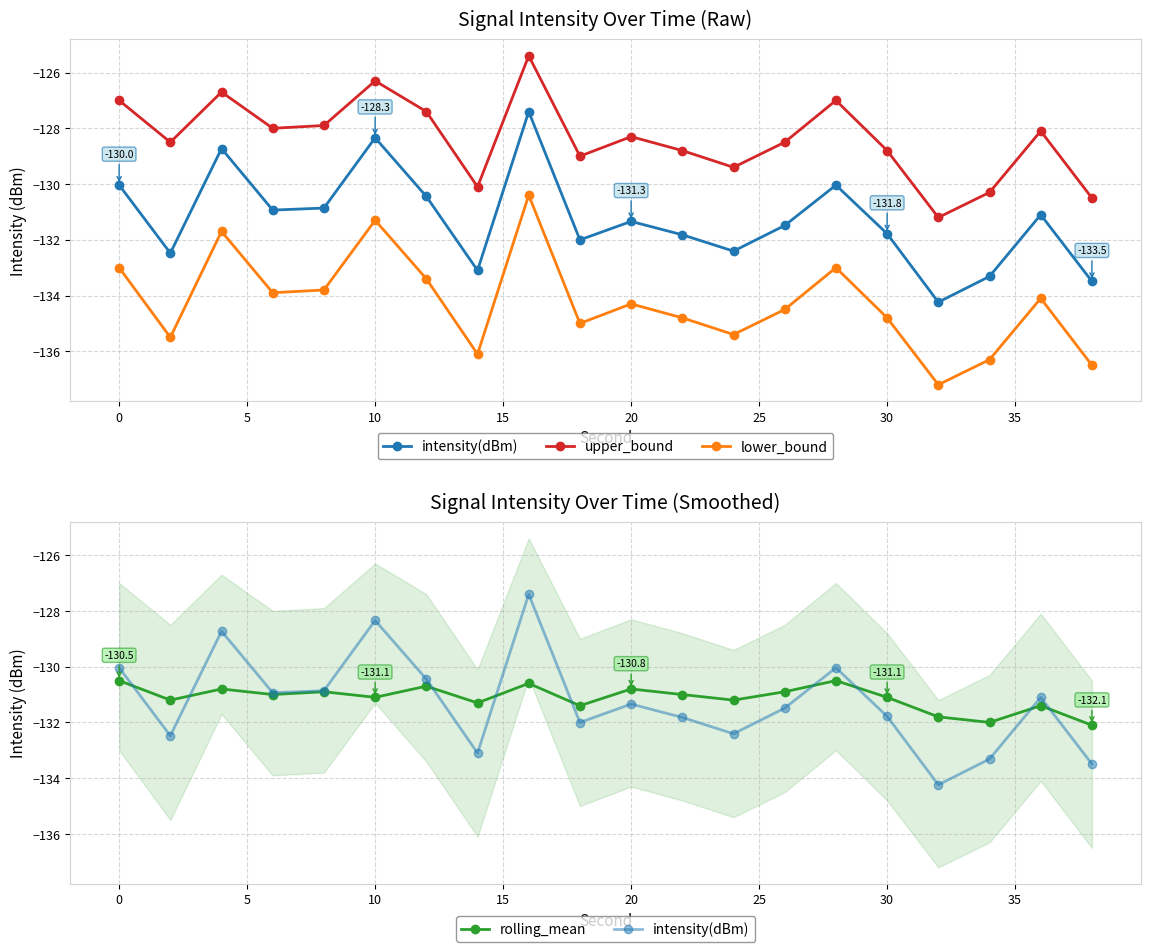

How many values in the upper_bound series are below -128?

12